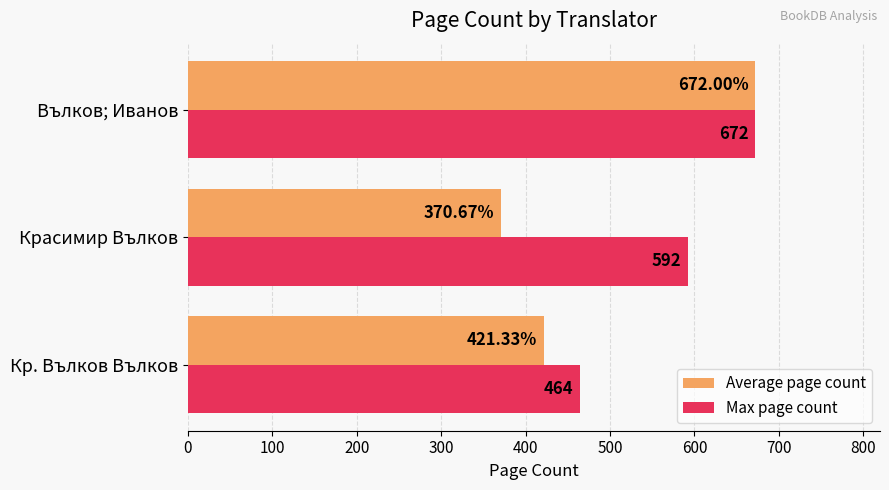

How many series are shown in this chart?

2